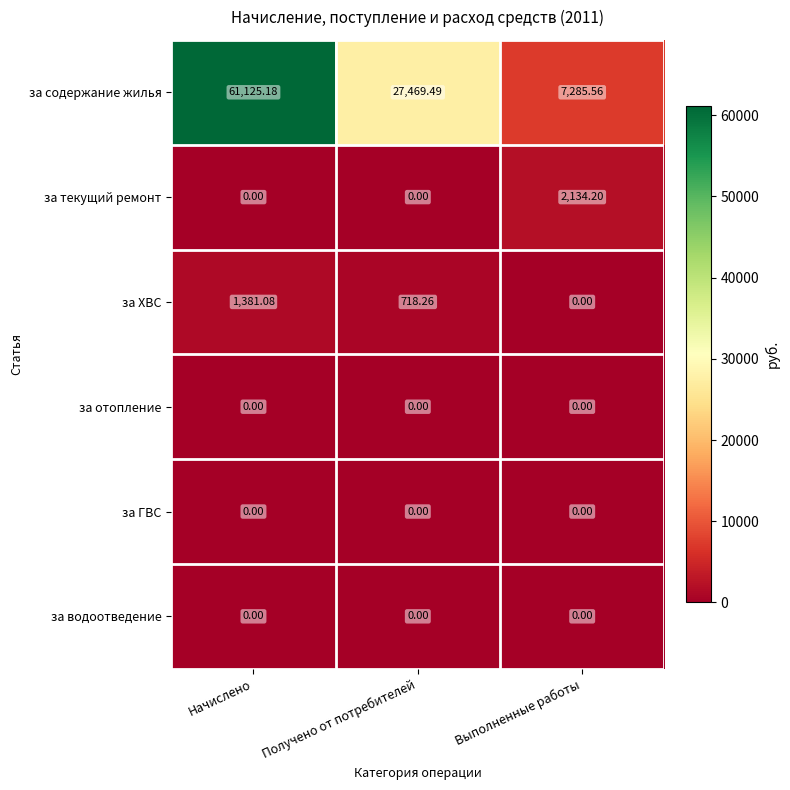

Which series has the largest range (max minus min)?

за содержание жилья